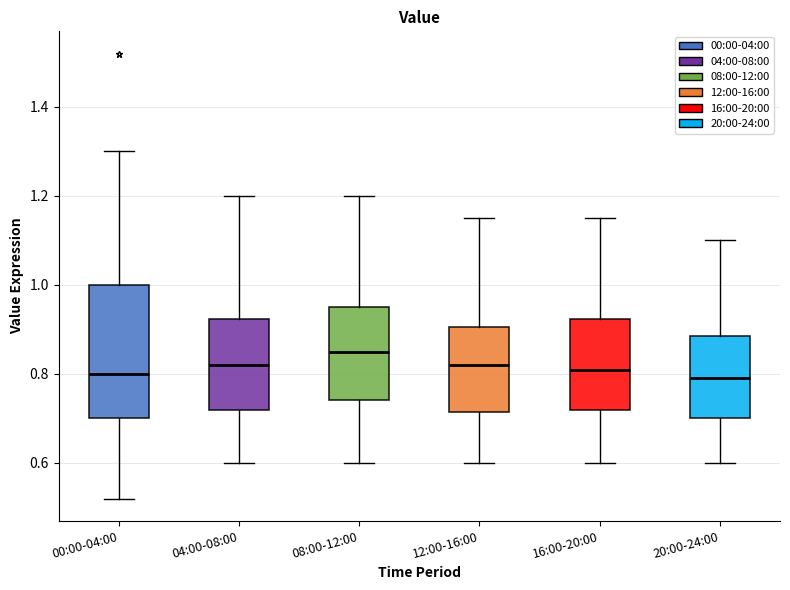

Where does the median line of the box for 04:00-08:00 sit on the y-axis? The values are not printed on the chart, so give them approximately, as read against the axis.

0.82